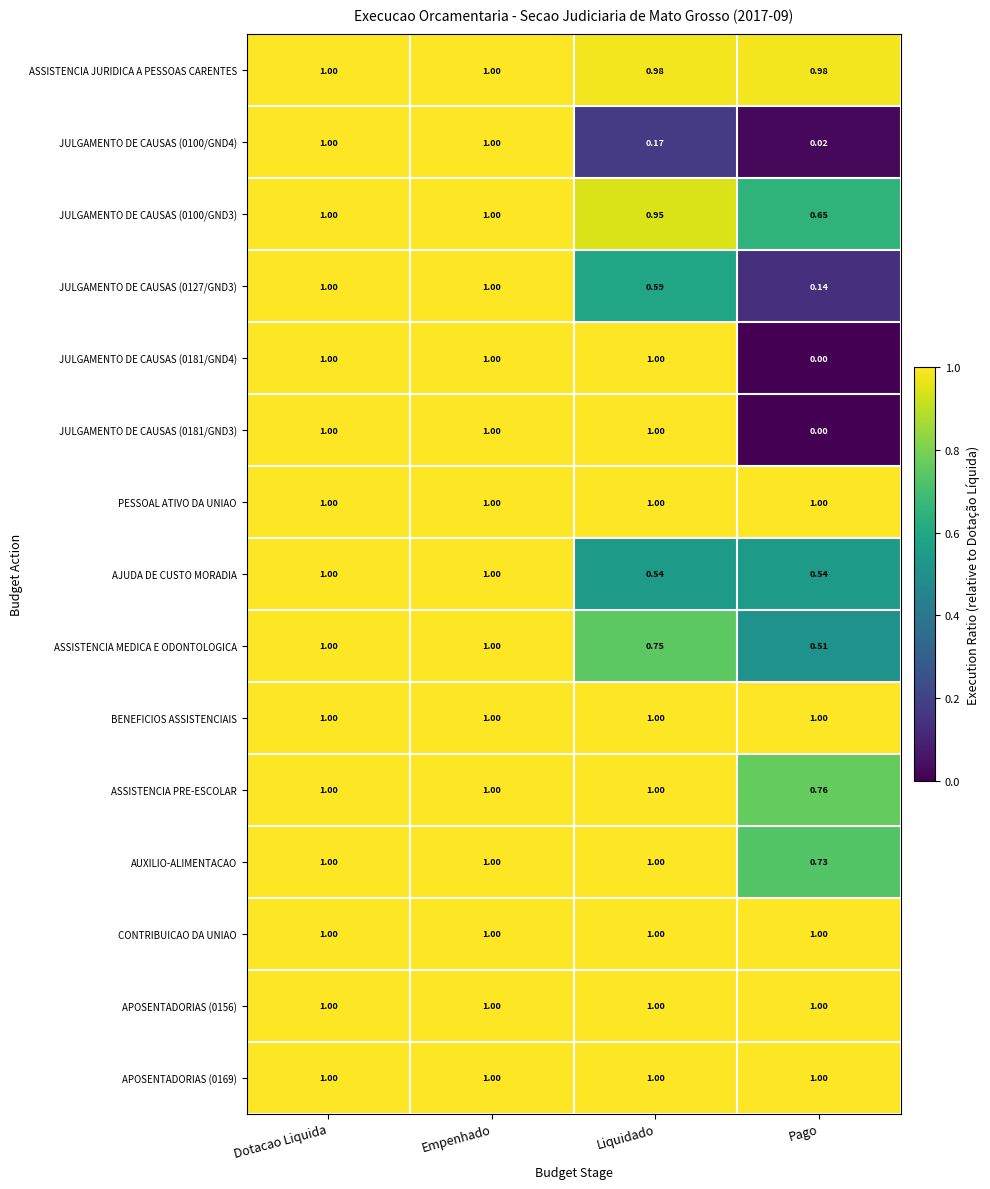

Where is JULGAMENTO DE CAUSAS (0181/GND4) nearest to the value 0?

Pago